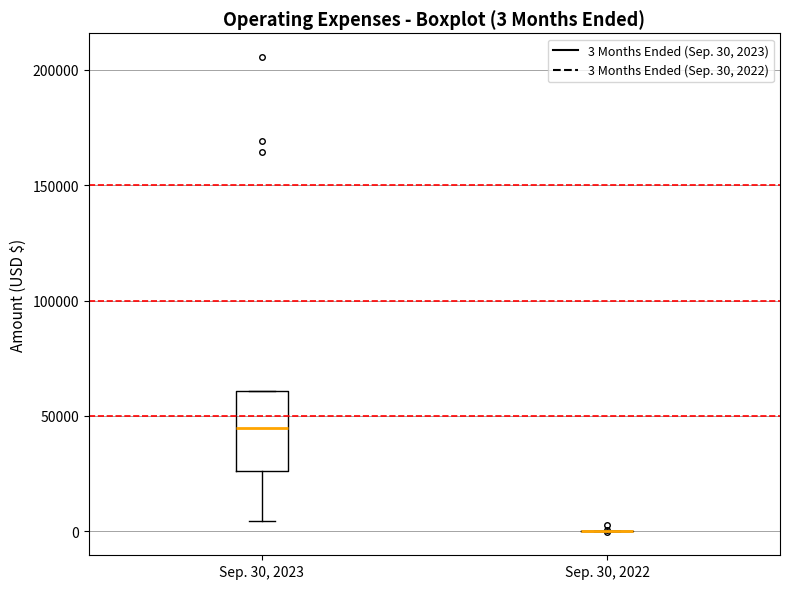

Comparing the boxes themselves (not the whiskers), which one is the tallest?

Sep. 30, 2023